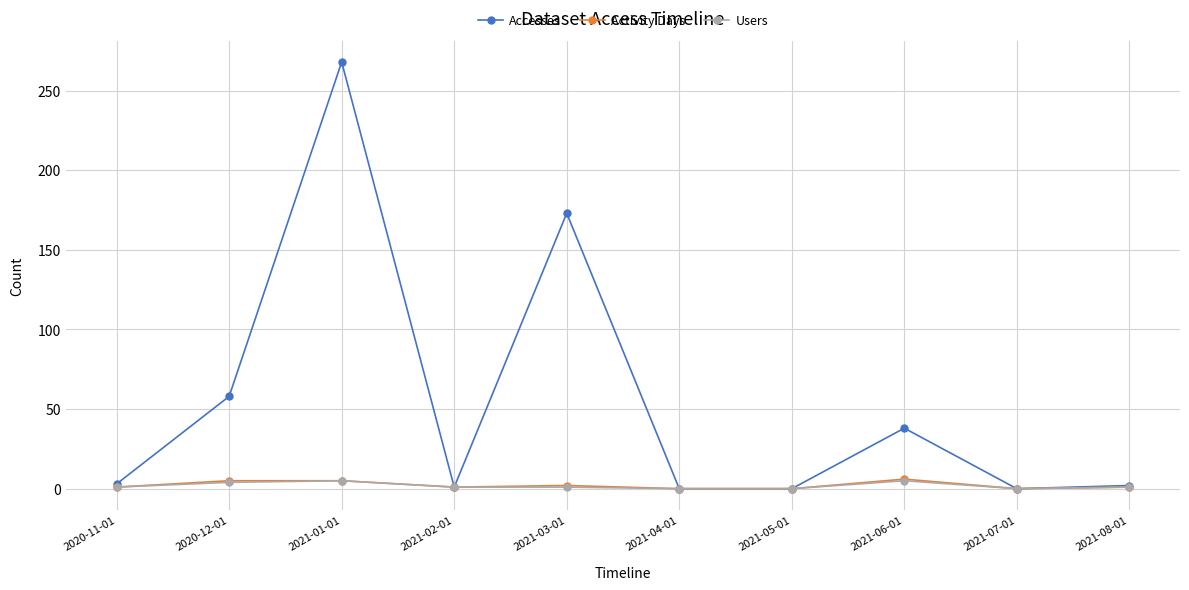

Where is the first local maximum for Accesses?

2021-01-01